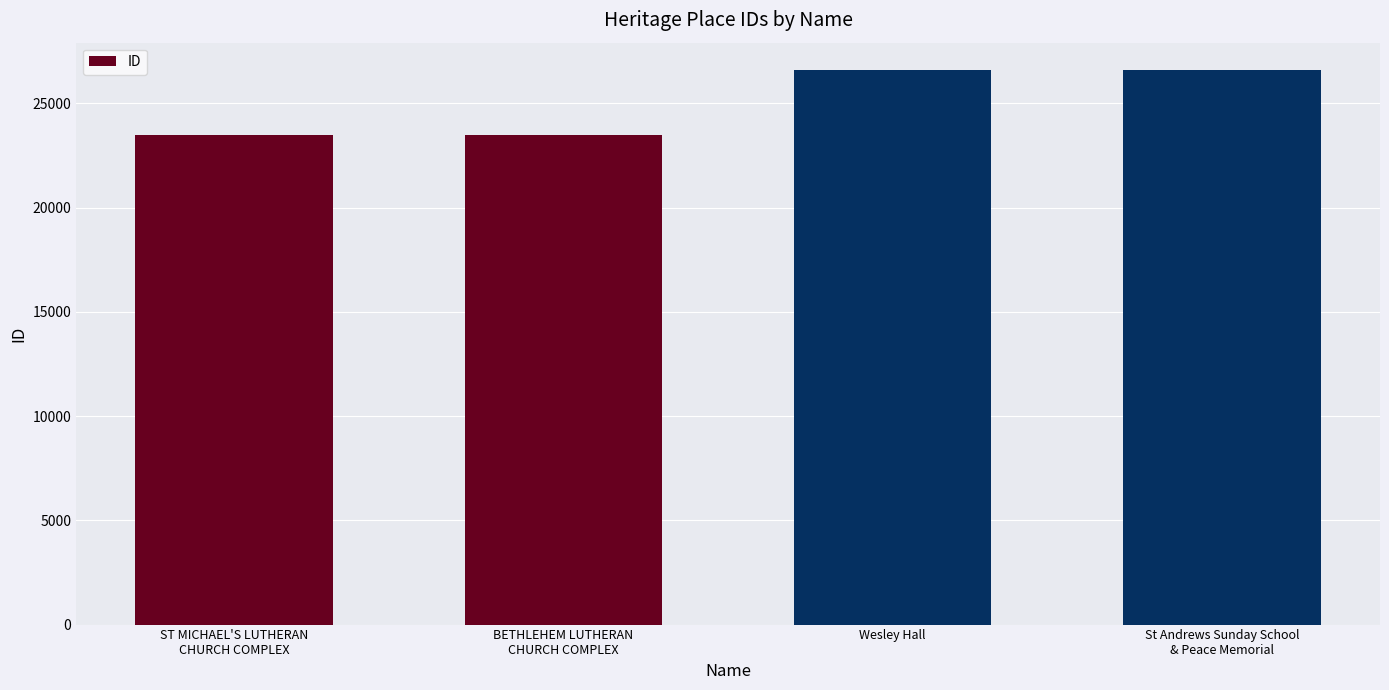

What position from the right is Wesley Hall?

2